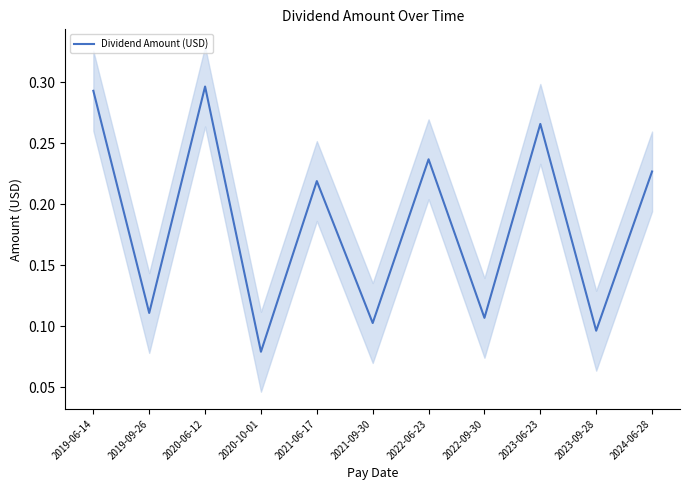

Which category has the highest value across all series?

2020-06-12